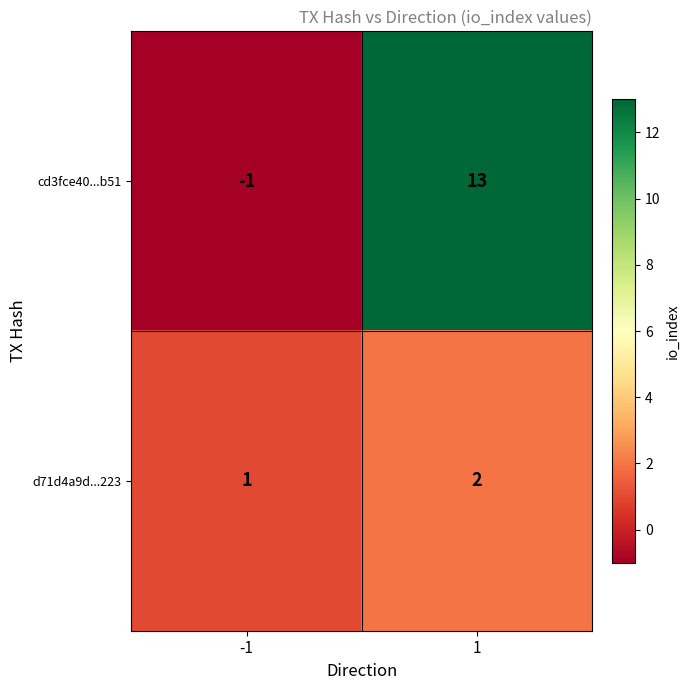

What is the average value of the cd3fce40...b51 series?

6